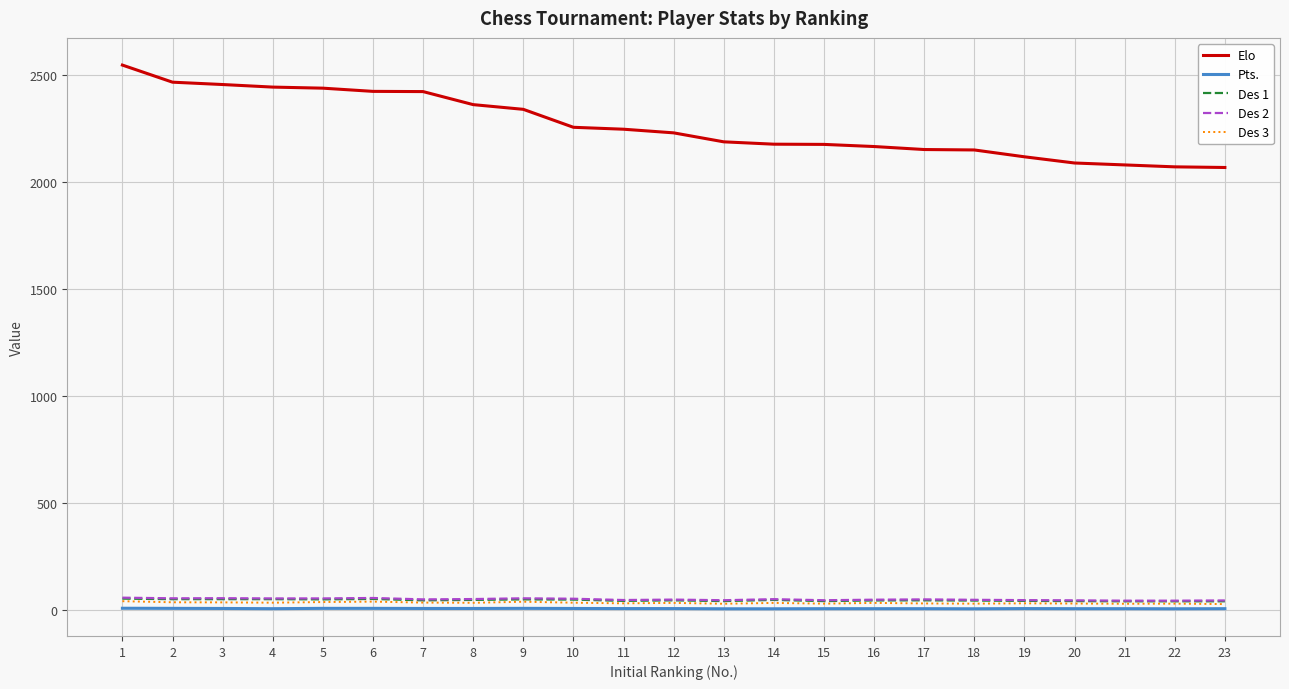

What are all the series names shown in the legend?

Elo, Pts., Des 1, Des 2, Des 3